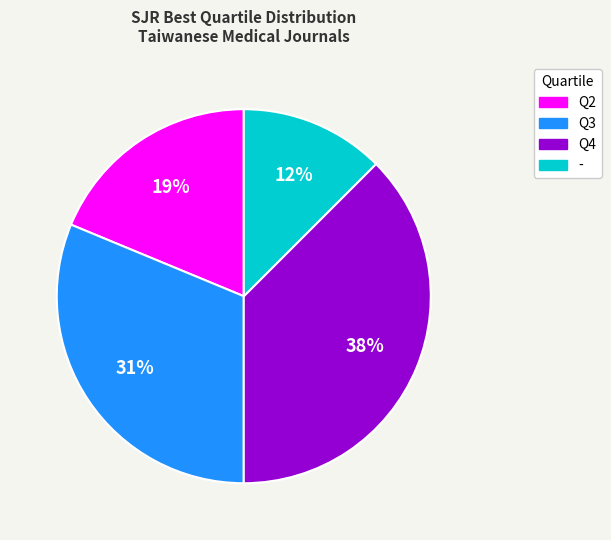

Does - account for over 50% of the chart?

No